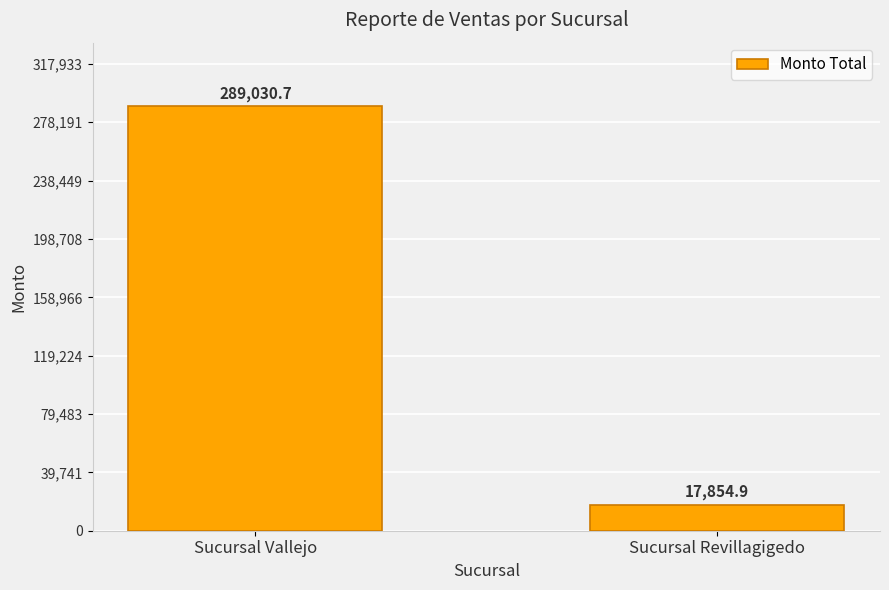

Which has a higher value, Sucursal Revillagigedo or Sucursal Vallejo?

Sucursal Vallejo